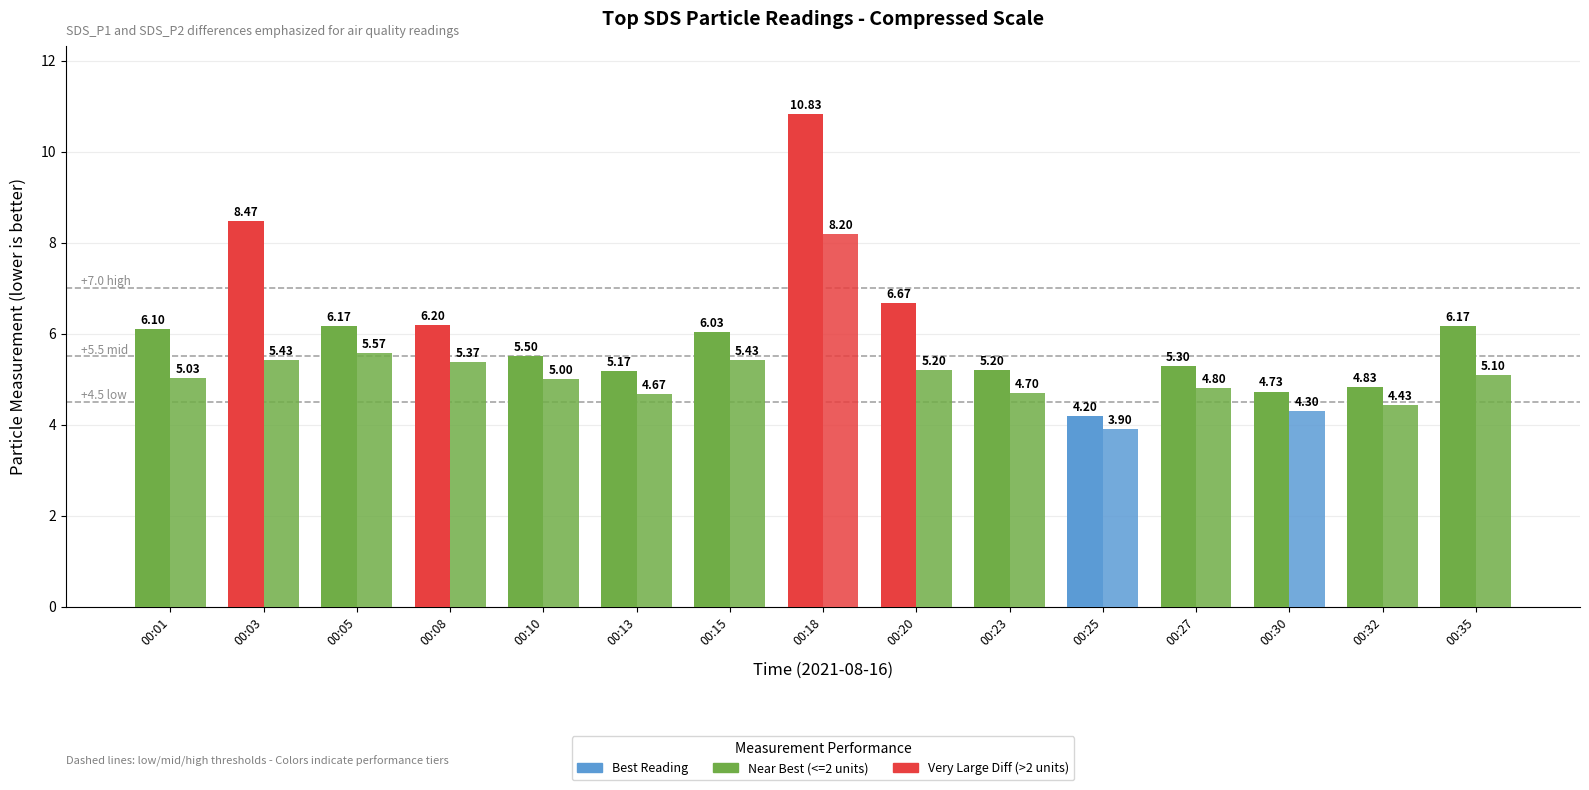

How many groups of bars are there?

15